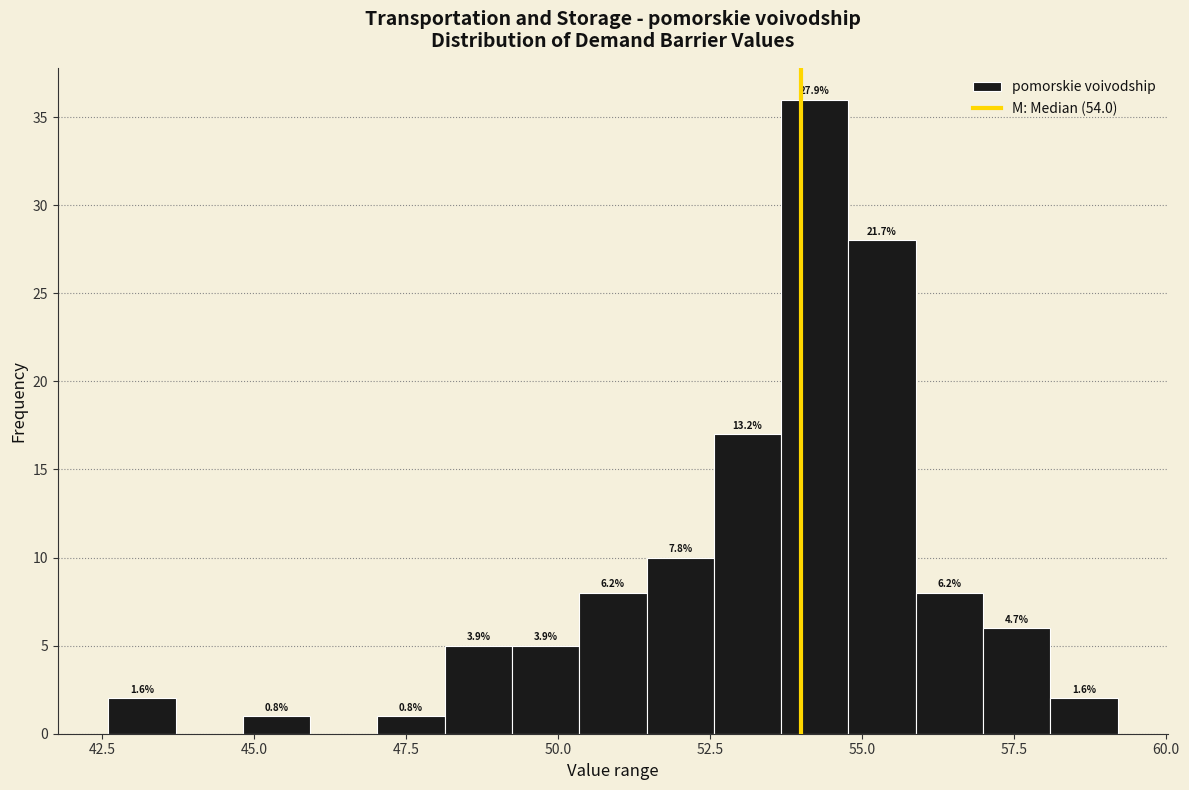

Read against the x-axis, roughly where is the centre of the tallest bar?

54.0